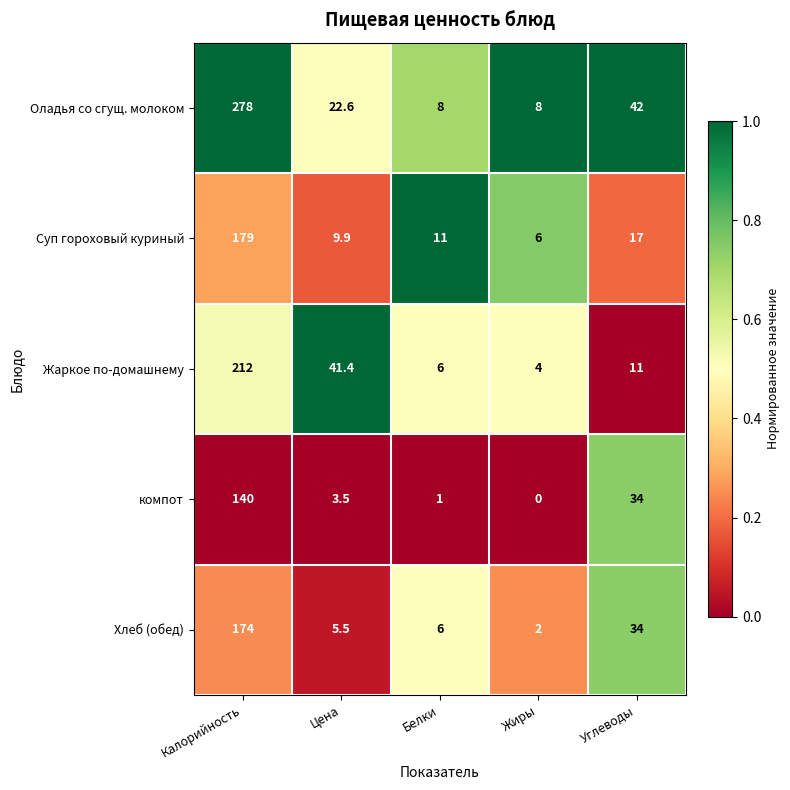

What value does the Хлеб (обед) series have at Жиры?

2.0